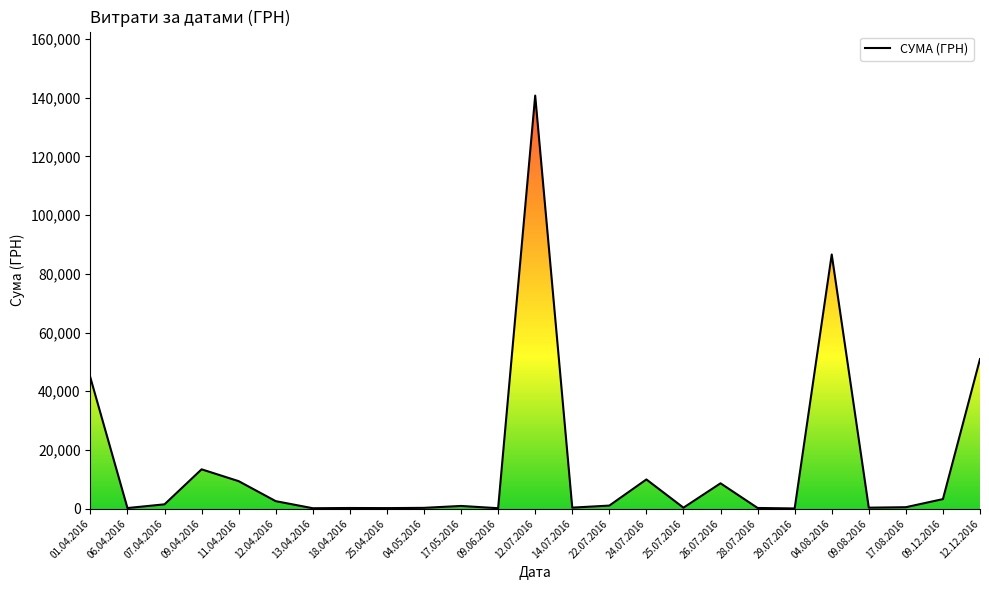

Count the number of categories in the chart.

25